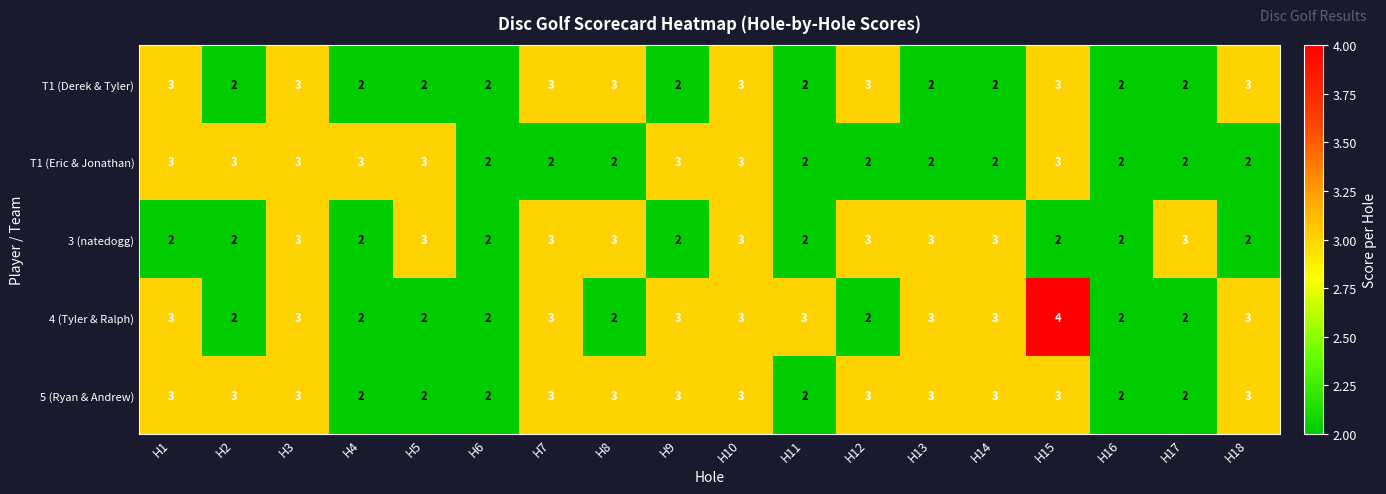

What is the sum of the 4 (Tyler & Ralph) values at H13 and H11?

6